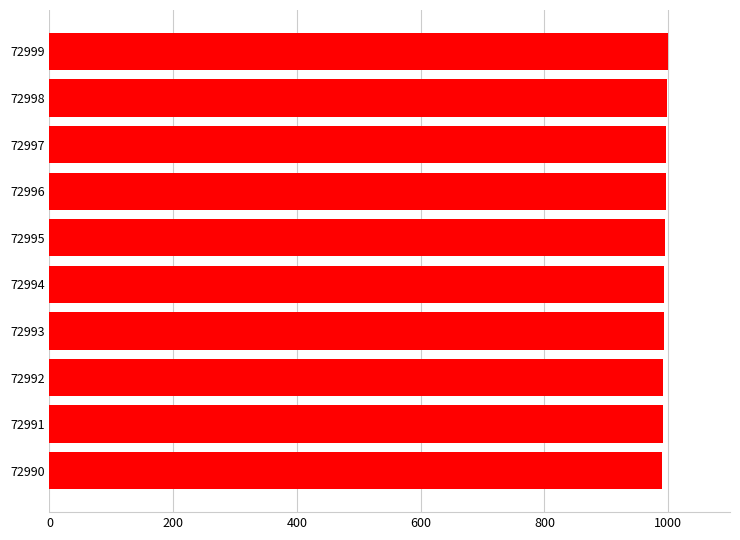

What is the greatest value displayed?

999